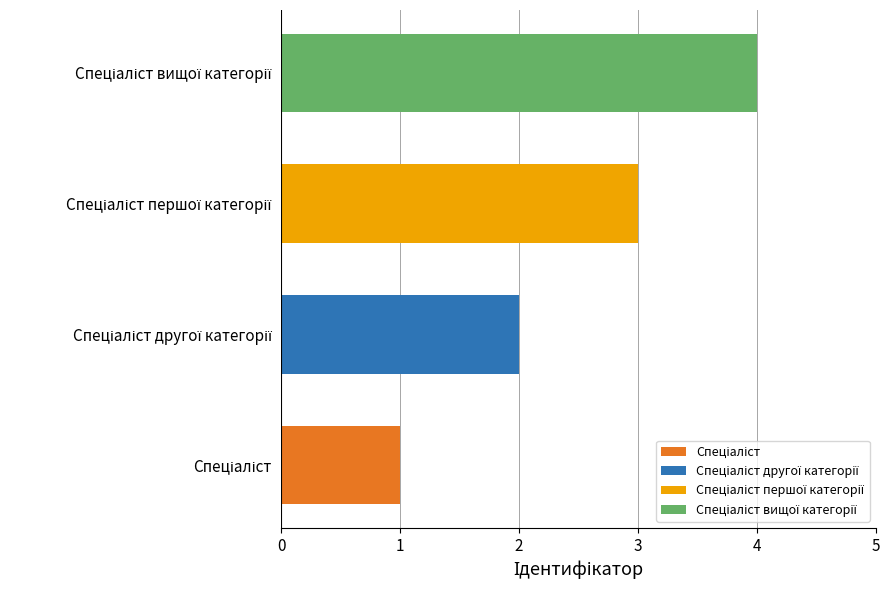

What is the greatest value displayed?

4